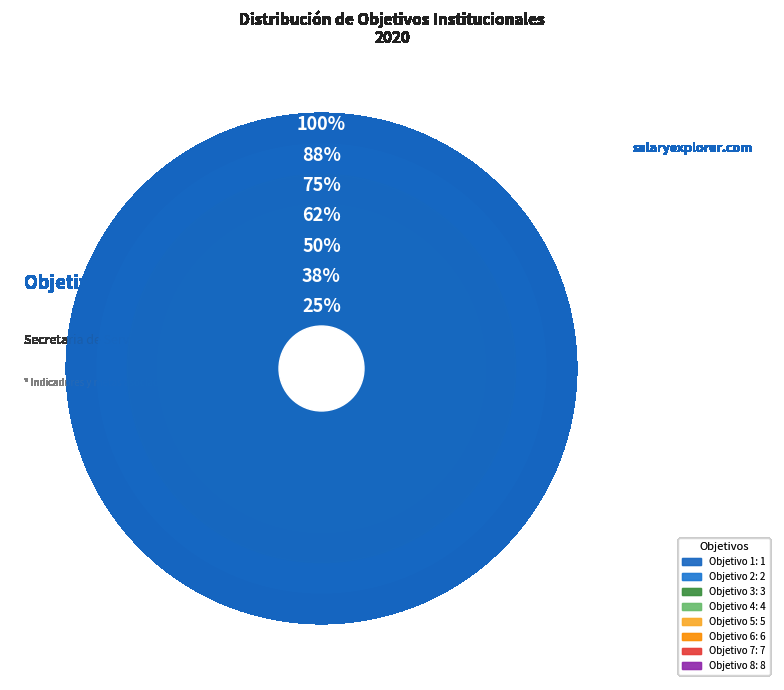

Which category has the smallest portion of the pie?

Objetivo 1